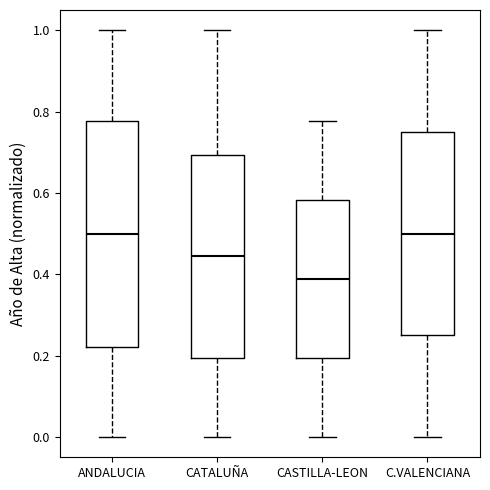

Where is the upper edge of the box for C.VALENCIANA on the y-axis? The values are not printed on the chart, so give them approximately, as read against the axis.

0.76